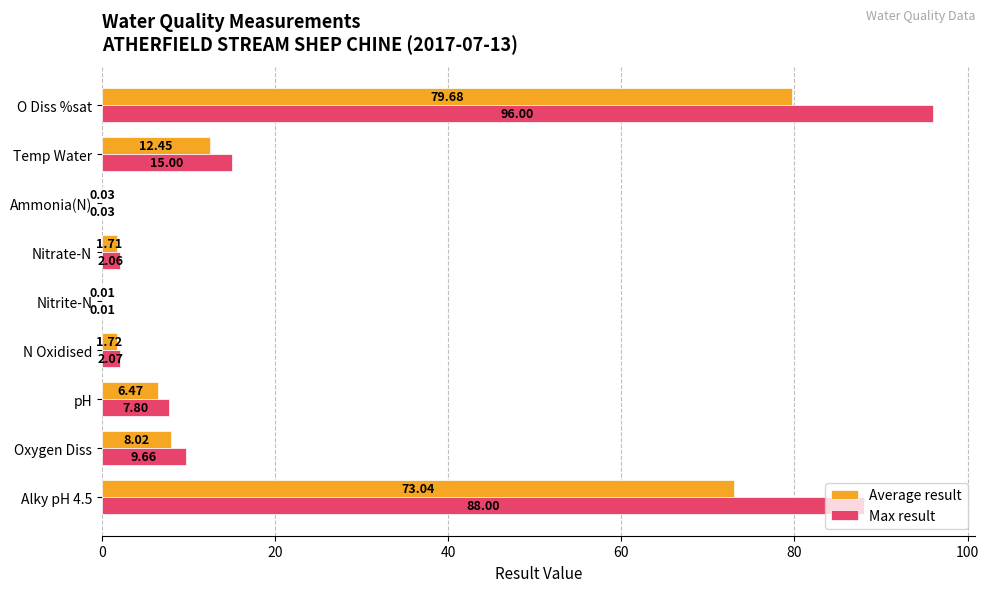

Which series has the widest spread of values?

Max result